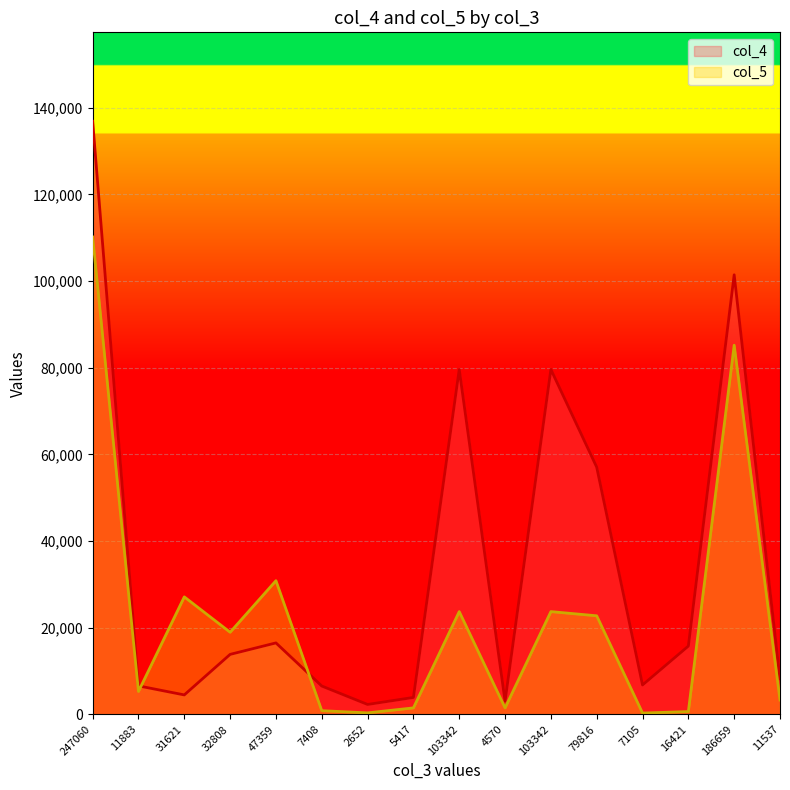

What is the difference between the maximum and minimum values in the col_5 series?

109869